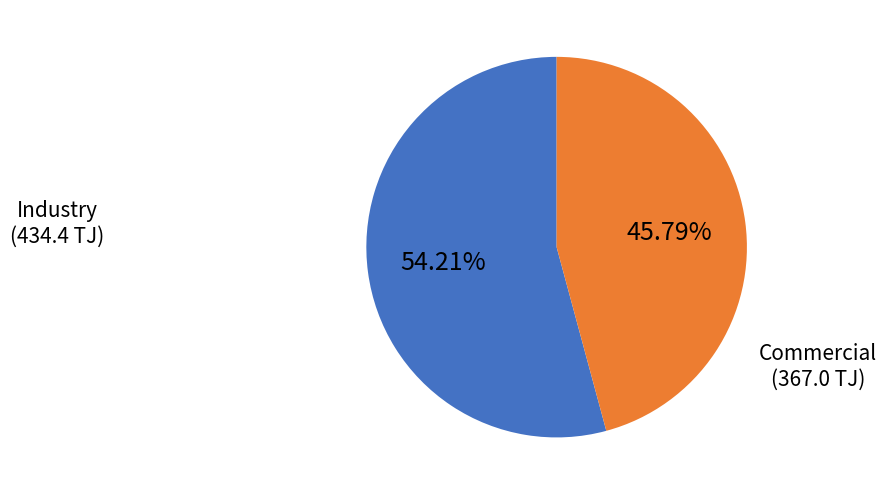

Is there a majority slice in this chart?

Yes